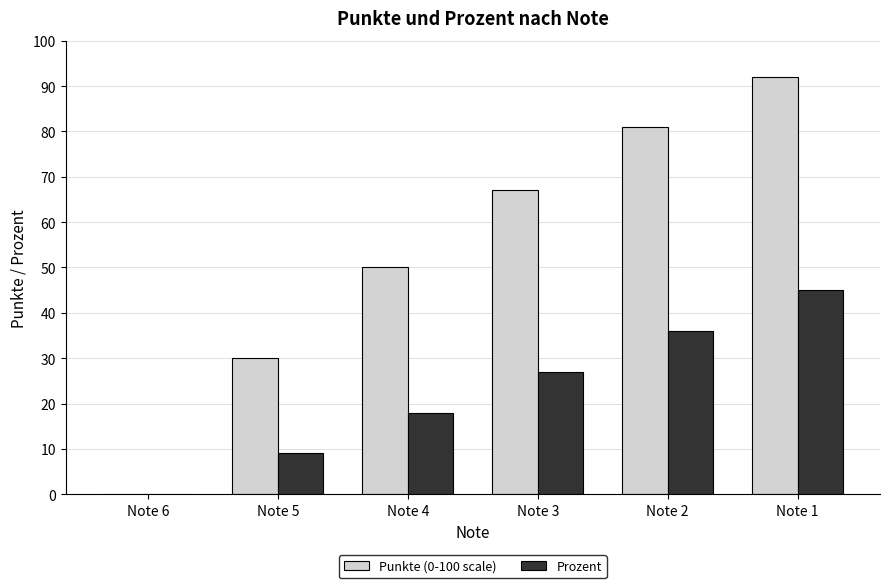

What are all the series names shown in the legend?

Punkte (0-100 scale), Prozent